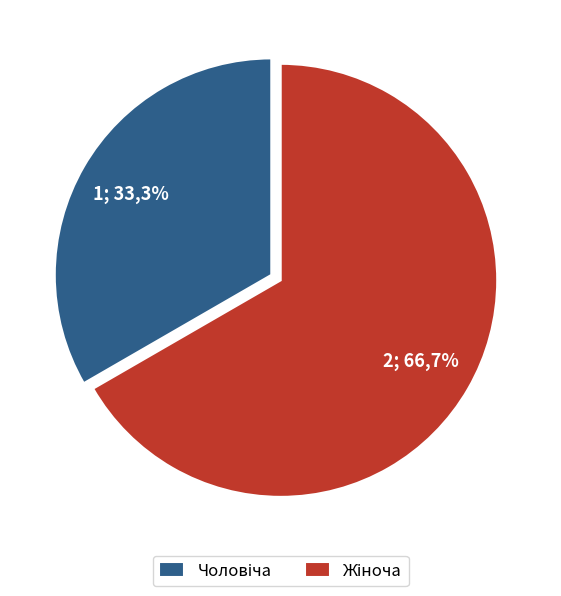

Do Чоловіча and Жіноча together represent more than half of the pie?

Yes